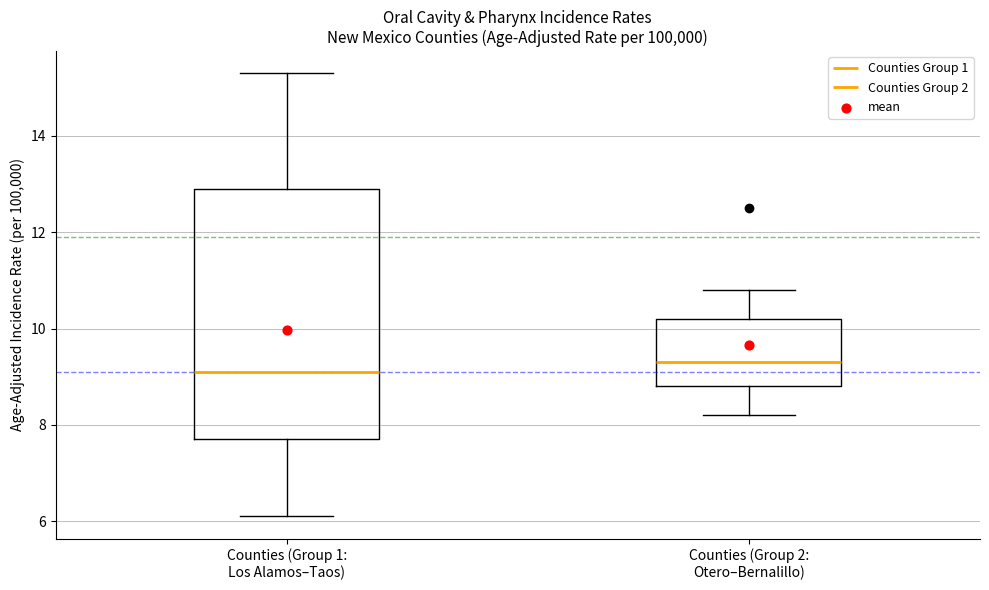

Which box's median line is the lowest?

Counties (Group 1: Los Alamos–Taos)